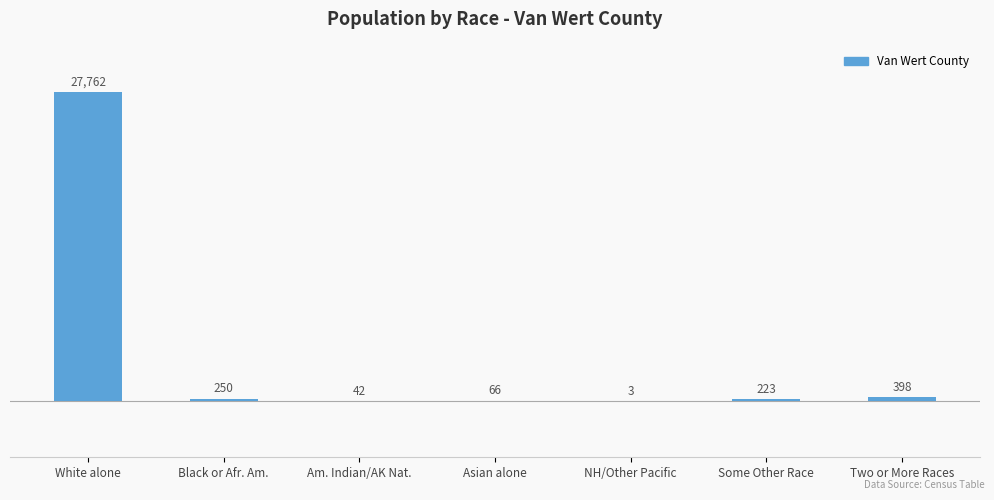

Where is the data nearest to the value 13882?

Two or More Races